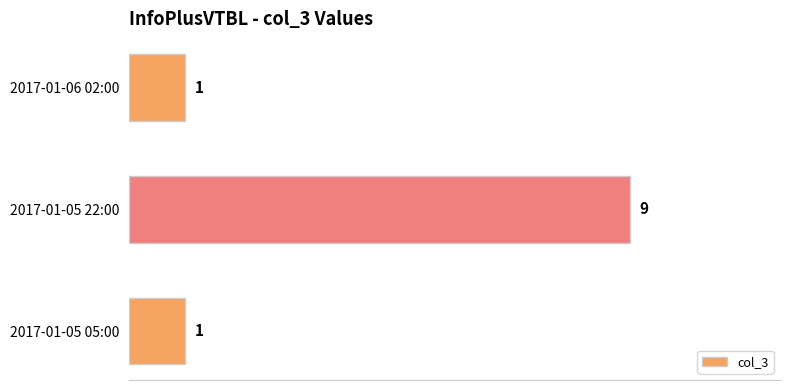

Is it true that the value at 2017-01-05 05:00 is 2?

False